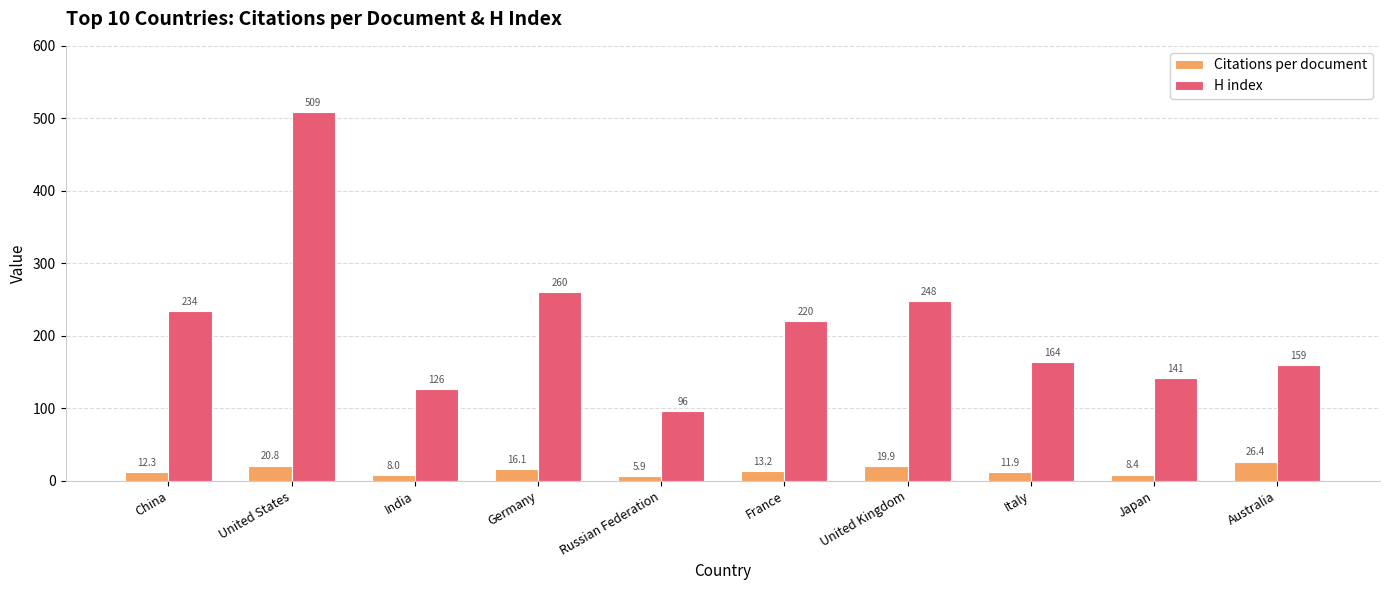

Which series has the largest total across all categories?

H index